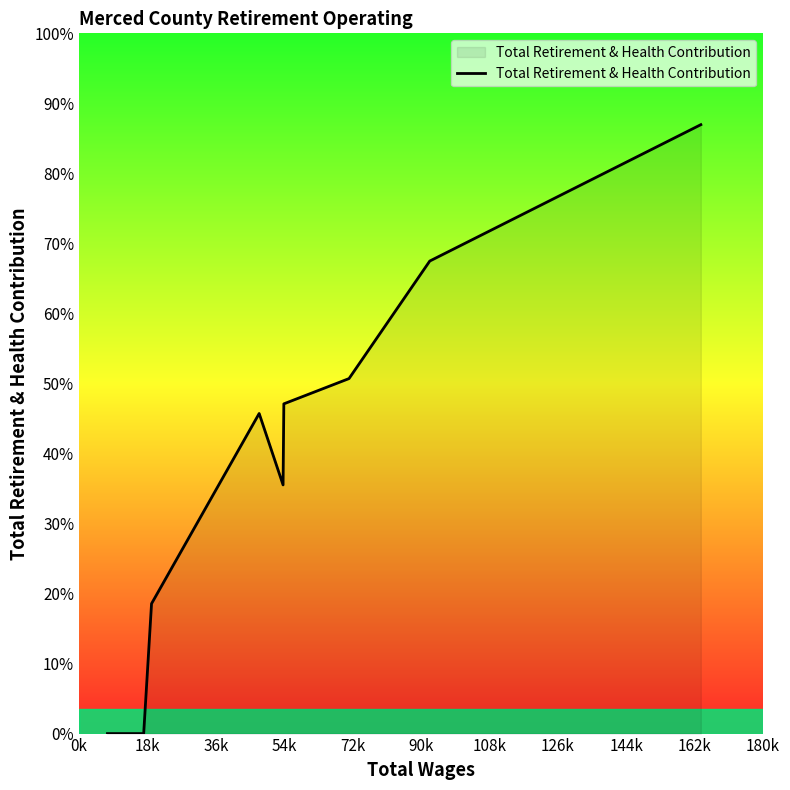

Does the chart have visible grid lines?

No